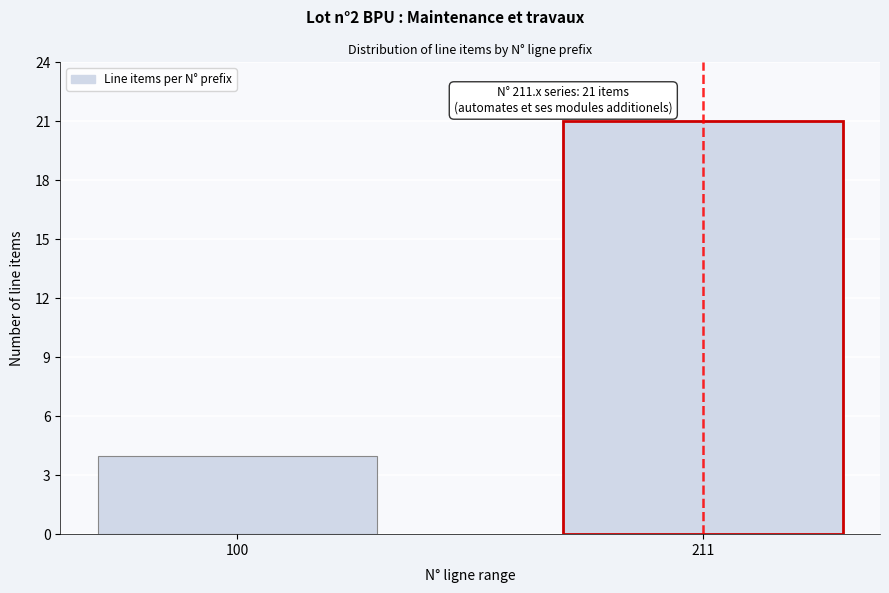

Reading left to right, what are all the values shown in this chart?

4	21